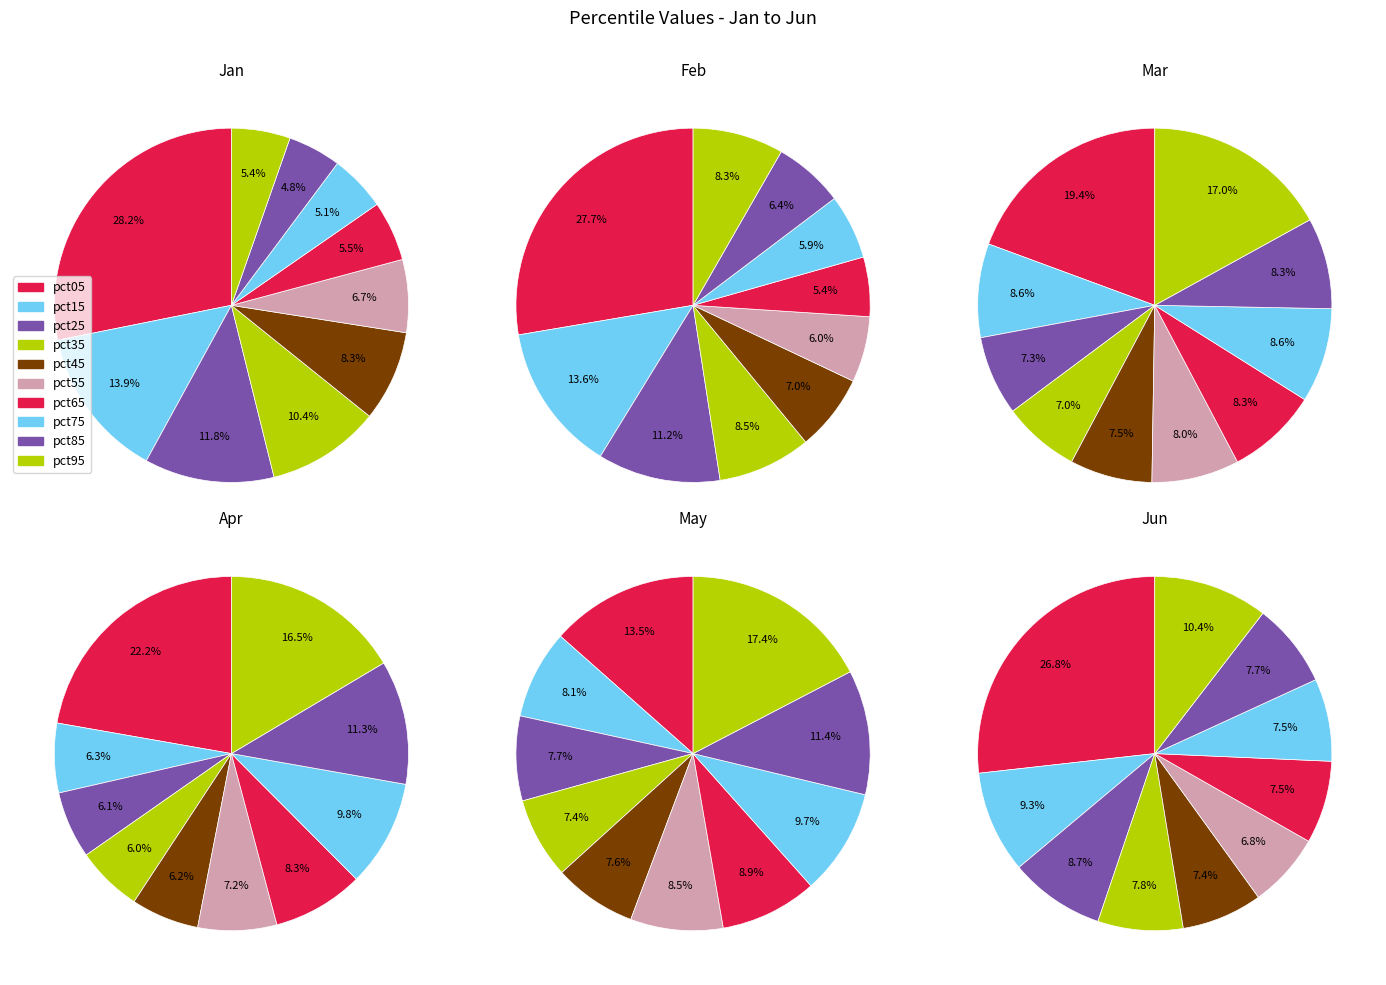

Which slice is the smallest?

pct35